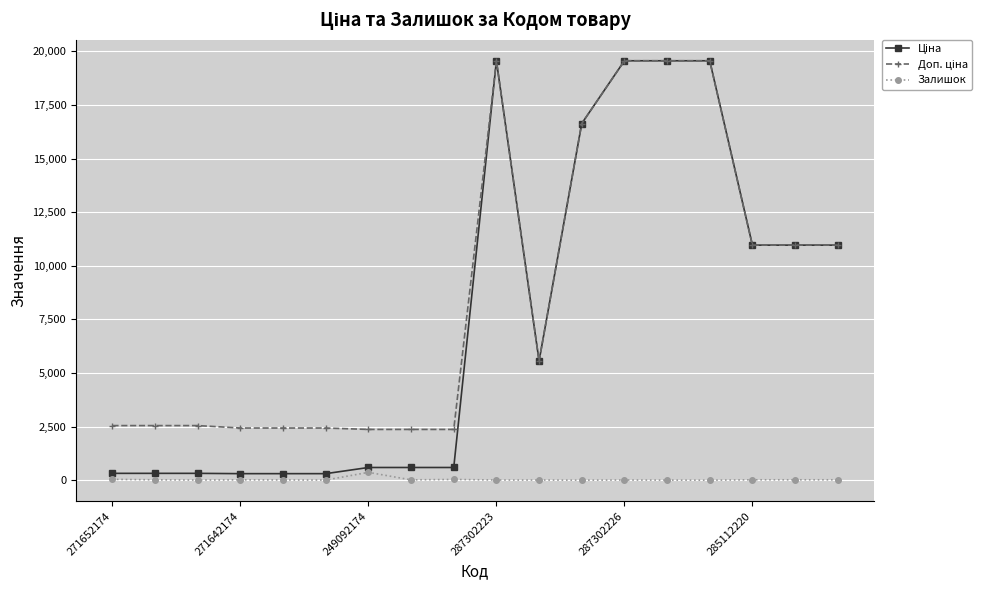

At how many categories does at least one series exceed 5038?

9